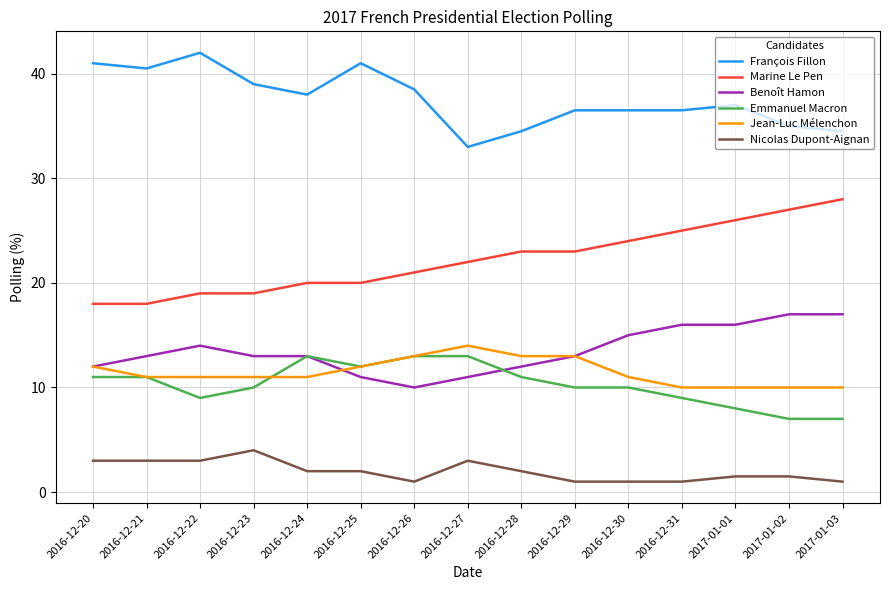

True or false: François Fillon and Nicolas Dupont-Aignan intersect in this chart.

False